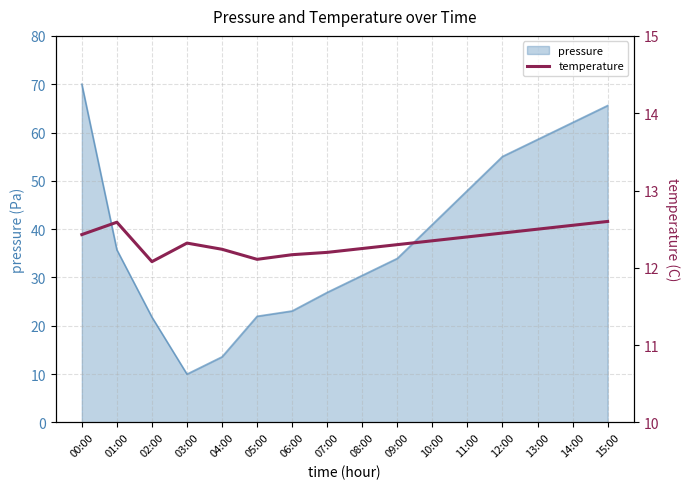

What is the approximate value at 06:00?

12.2